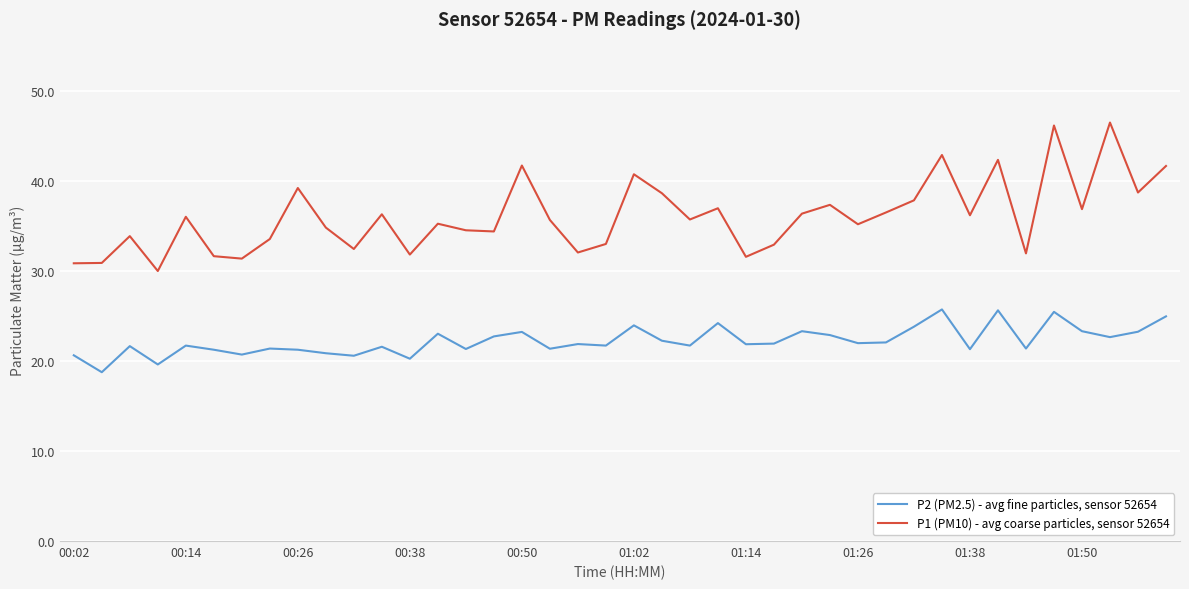

Which series has the largest range (max minus min)?

P1 (PM10) - avg coarse particles, sensor 52654